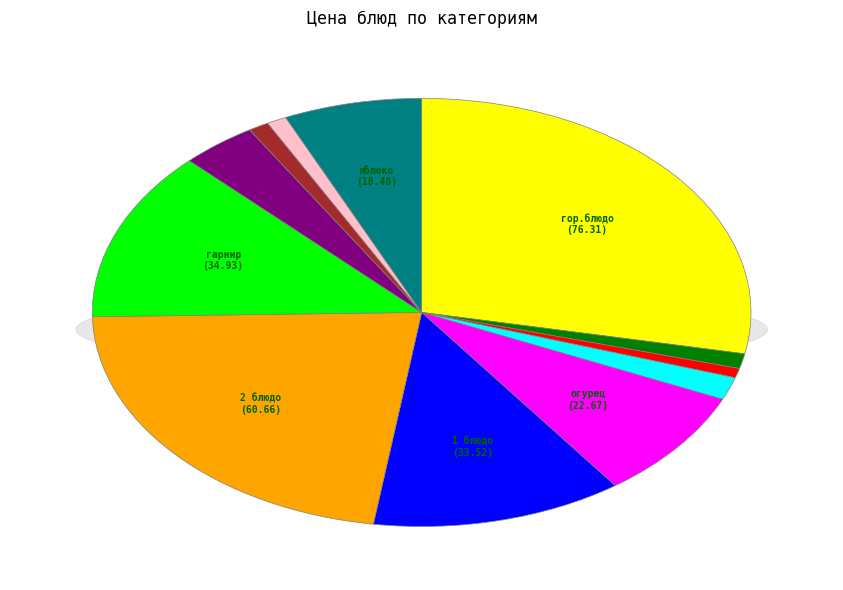

How many slices are in this pie chart?

12